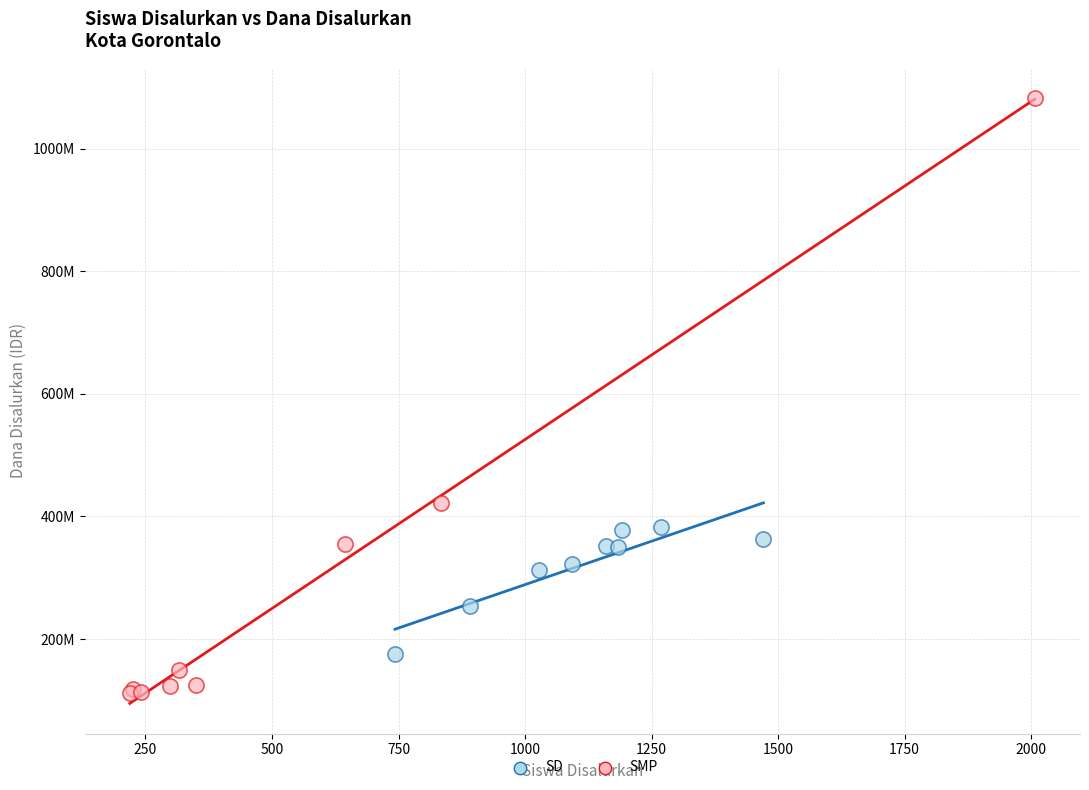

Which series contains the highest Y value?

SMP